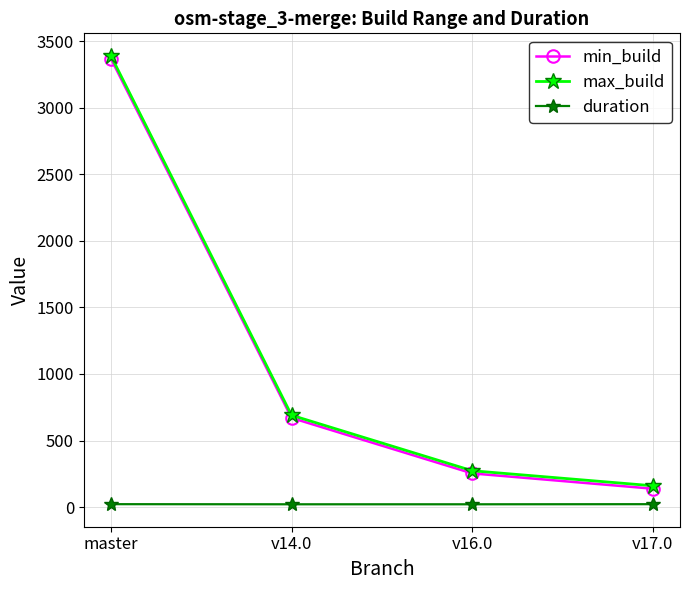

In duration, how many points are lower than both neighbors (excluding endpoints)?

1